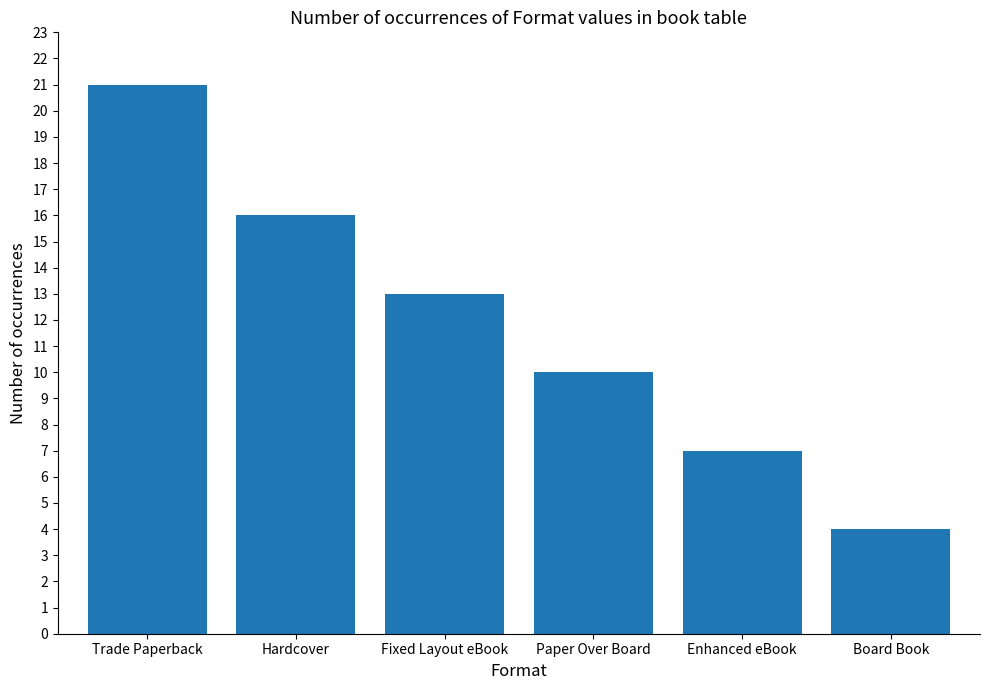

True or false: the data shows 5 at Board Book.

False